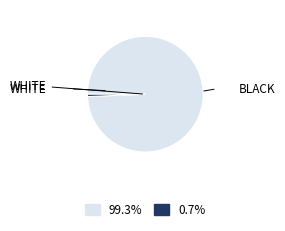

Is there any slice that represents more than half of the pie?

Yes